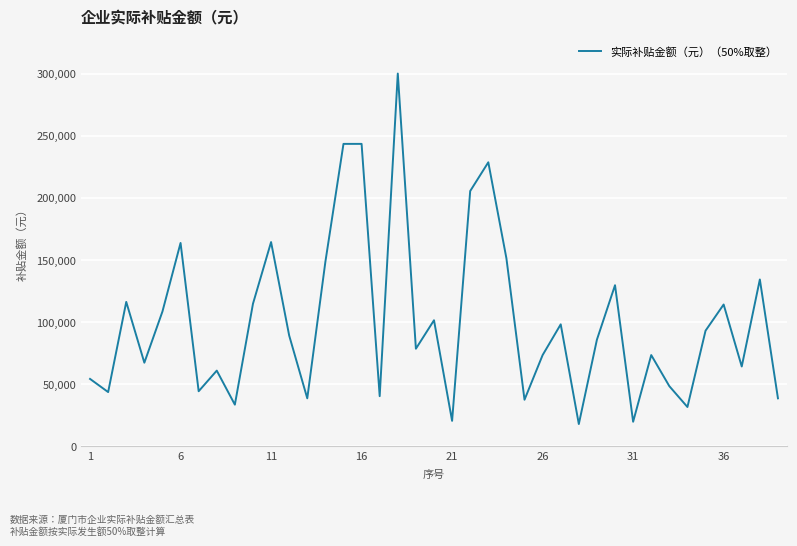

What is the difference between the maximum and minimum values?

282171